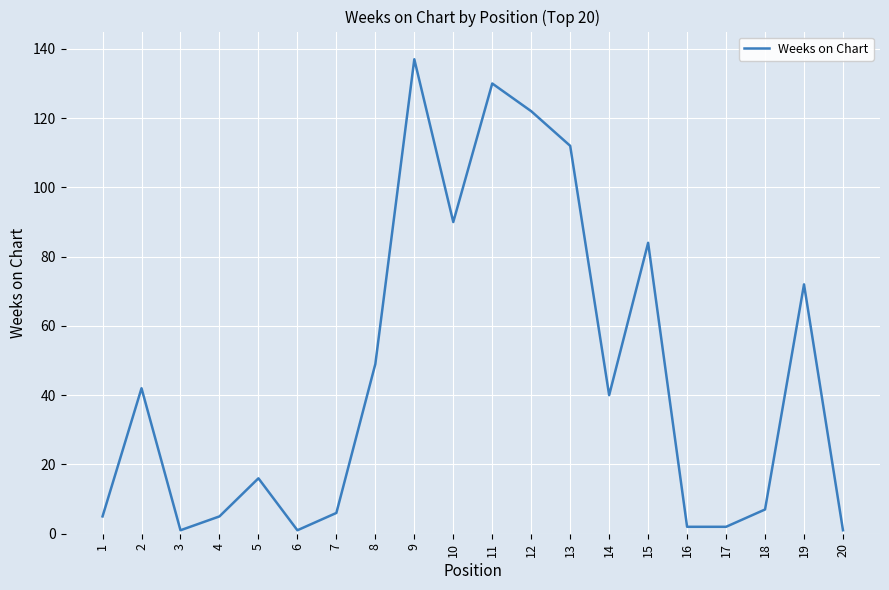

Is this an area chart (filled region under the line)?

No